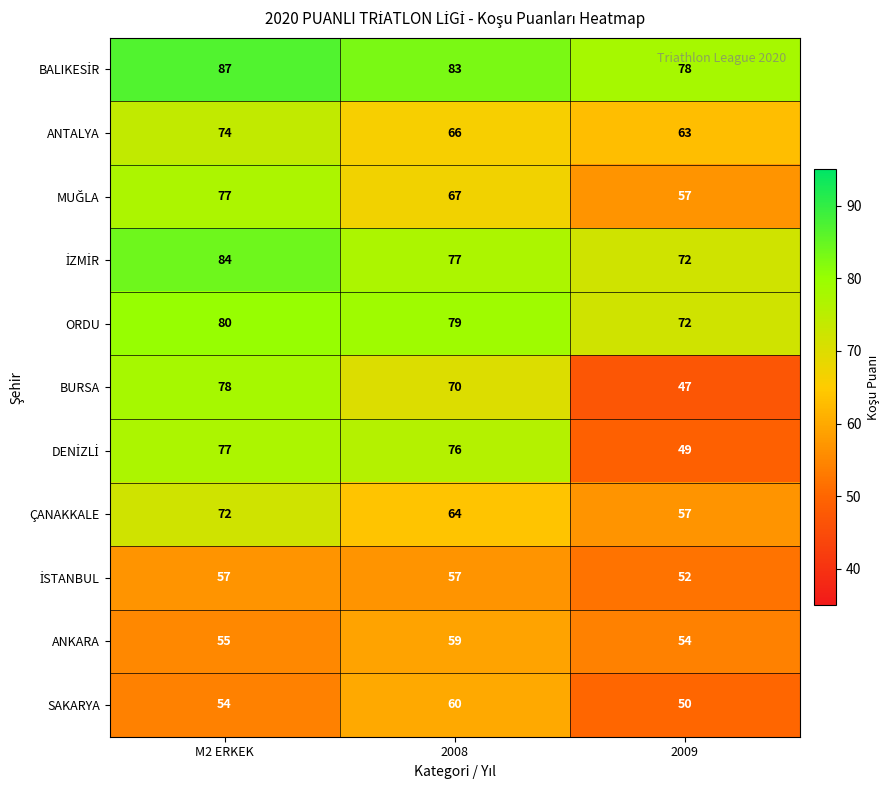

What is the spread (max minus min) of values at M2 ERKEK?

33